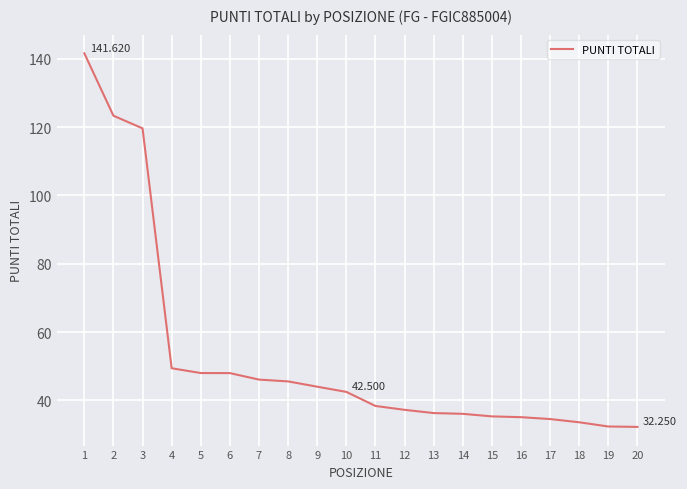

What is the sum of all values?

1059.5